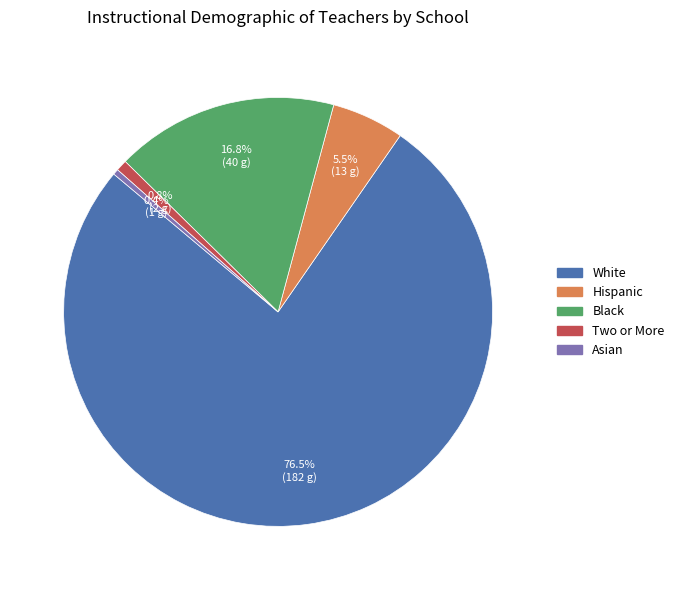

Between Two or More and White, which is larger?

White